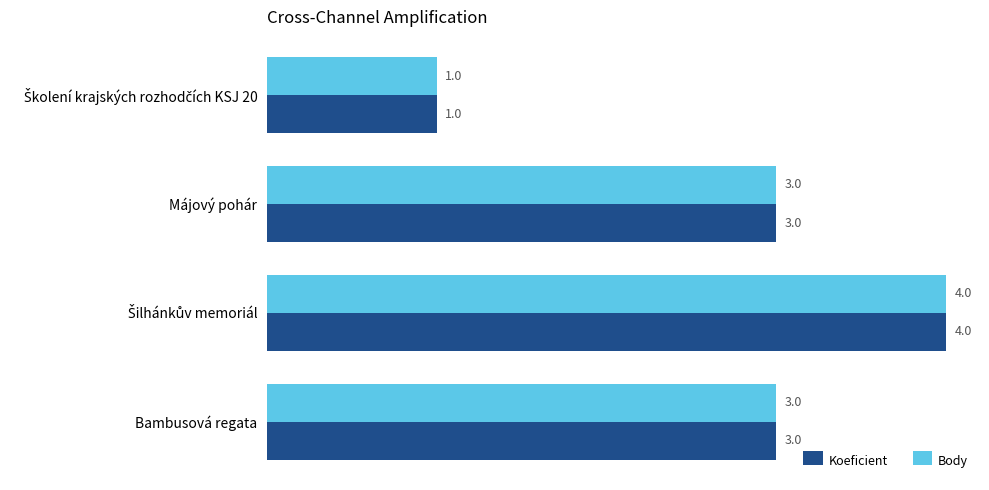

The value of Body at Bambusová regata is 5. True or false?

False